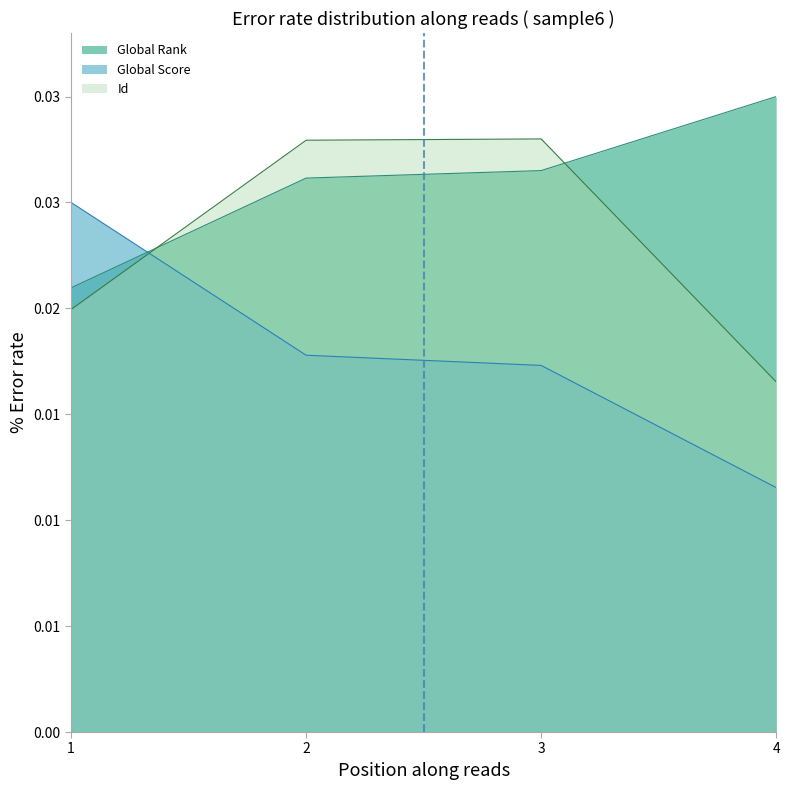

What is the total value across all series at 4?

0.1